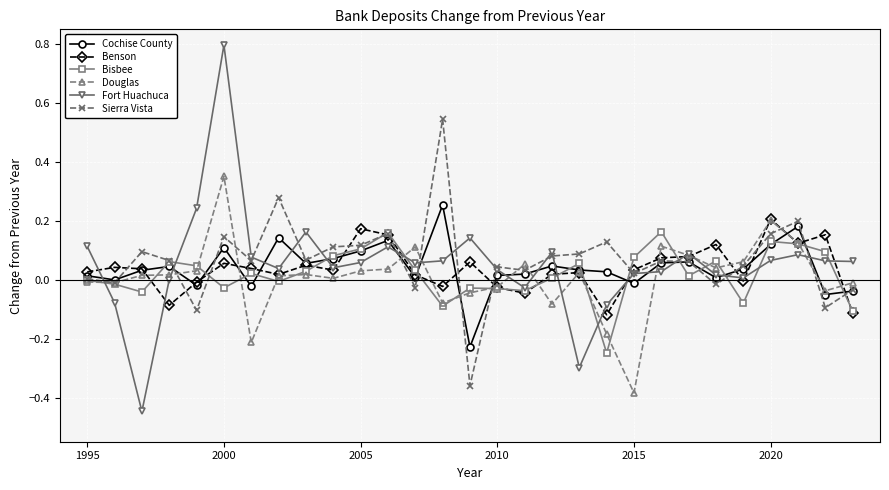

Which series has the widest spread of values?

Fort Huachuca